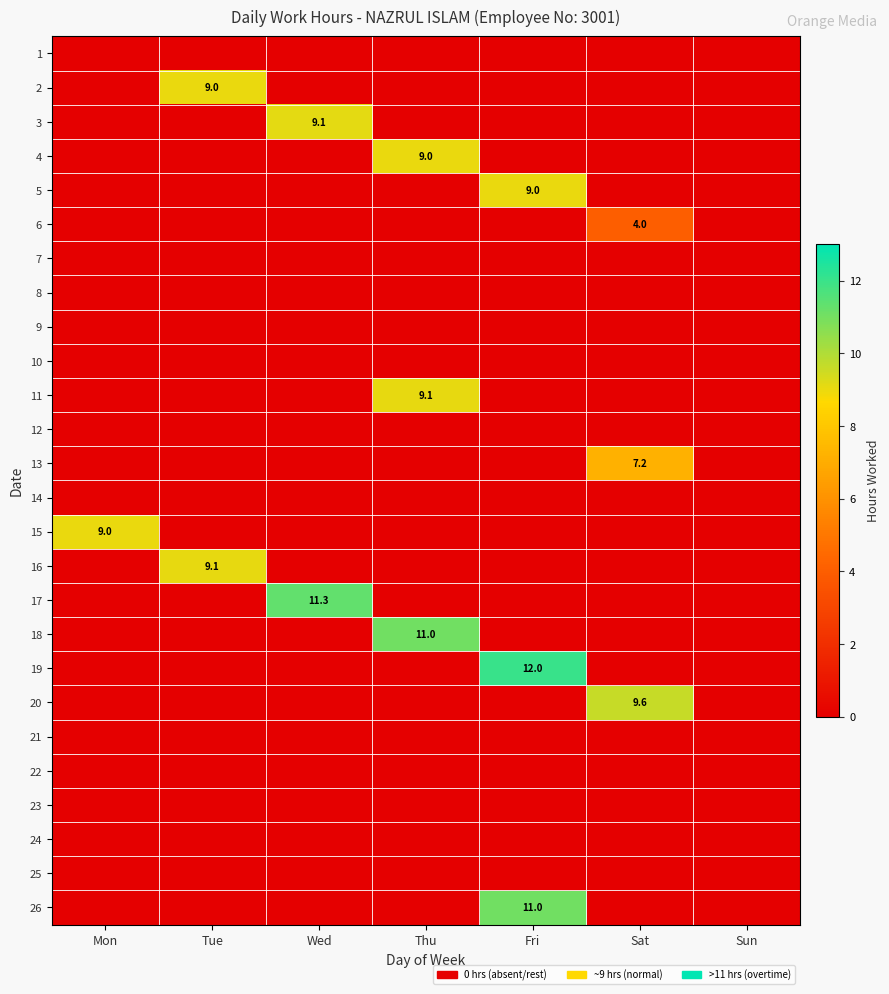

True or false: 19 has a value of 12.0 at Fri.

True